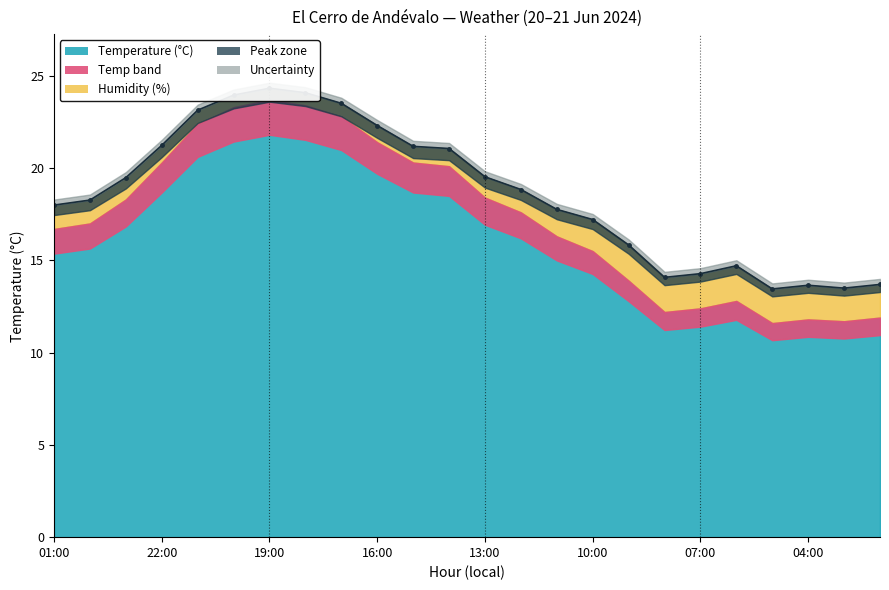

Reading left to right, extract all data points from this chart.

01:00=18.0	00:00=18.3	23:00=19.5	22:00=21.2	21:00=23.1	20:00=24.0	19:00=24.3	18:00=24.1	17:00=23.5	16:00=22.3	15:00=21.2	14:00=21.1	13:00=19.5	12:00=18.8	11:00=17.8	10:00=17.2	09:00=15.8	08:00=14.1	07:00=14.3	06:00=14.7	05:00=13.4	04:00=13.6	03:00=13.5	02:00=13.7